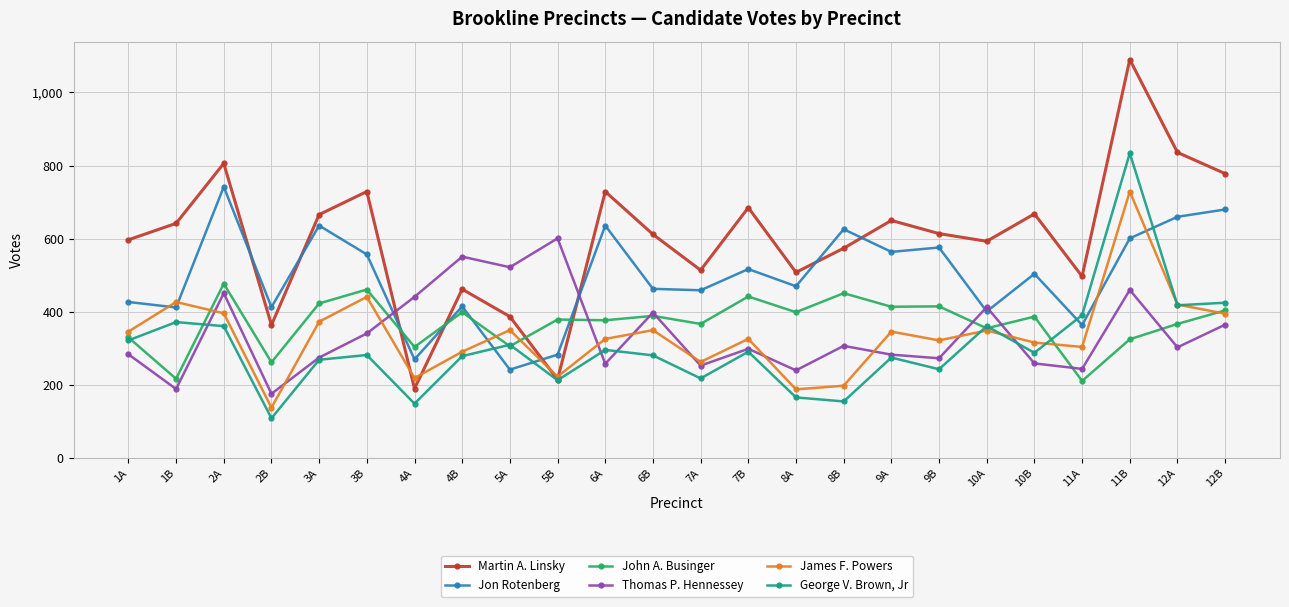

What are all the series names shown in the legend?

Martin A. Linsky, Jon Rotenberg, John A. Businger, Thomas P. Hennessey, James F. Powers, George V. Brown, Jr